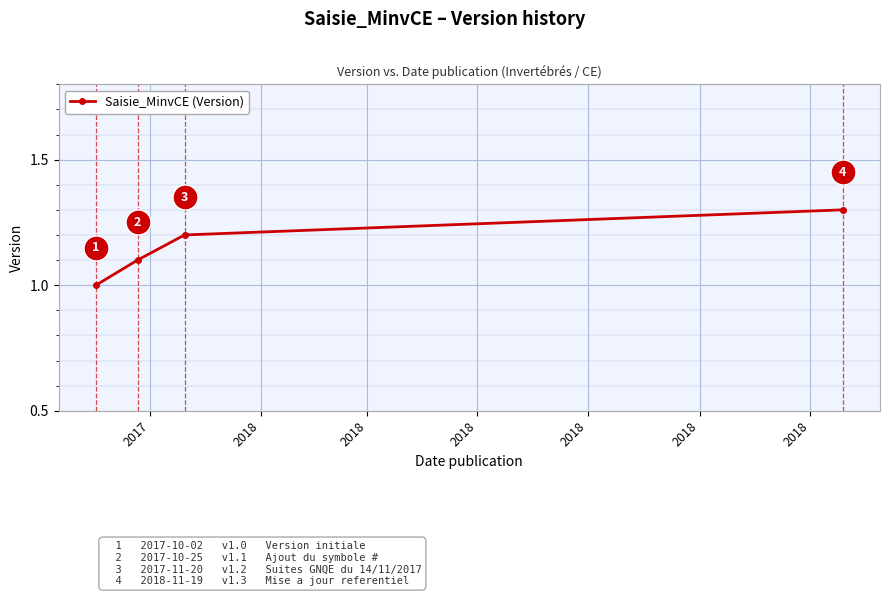

True or false: there are more than 0 points higher than both neighbors.

False